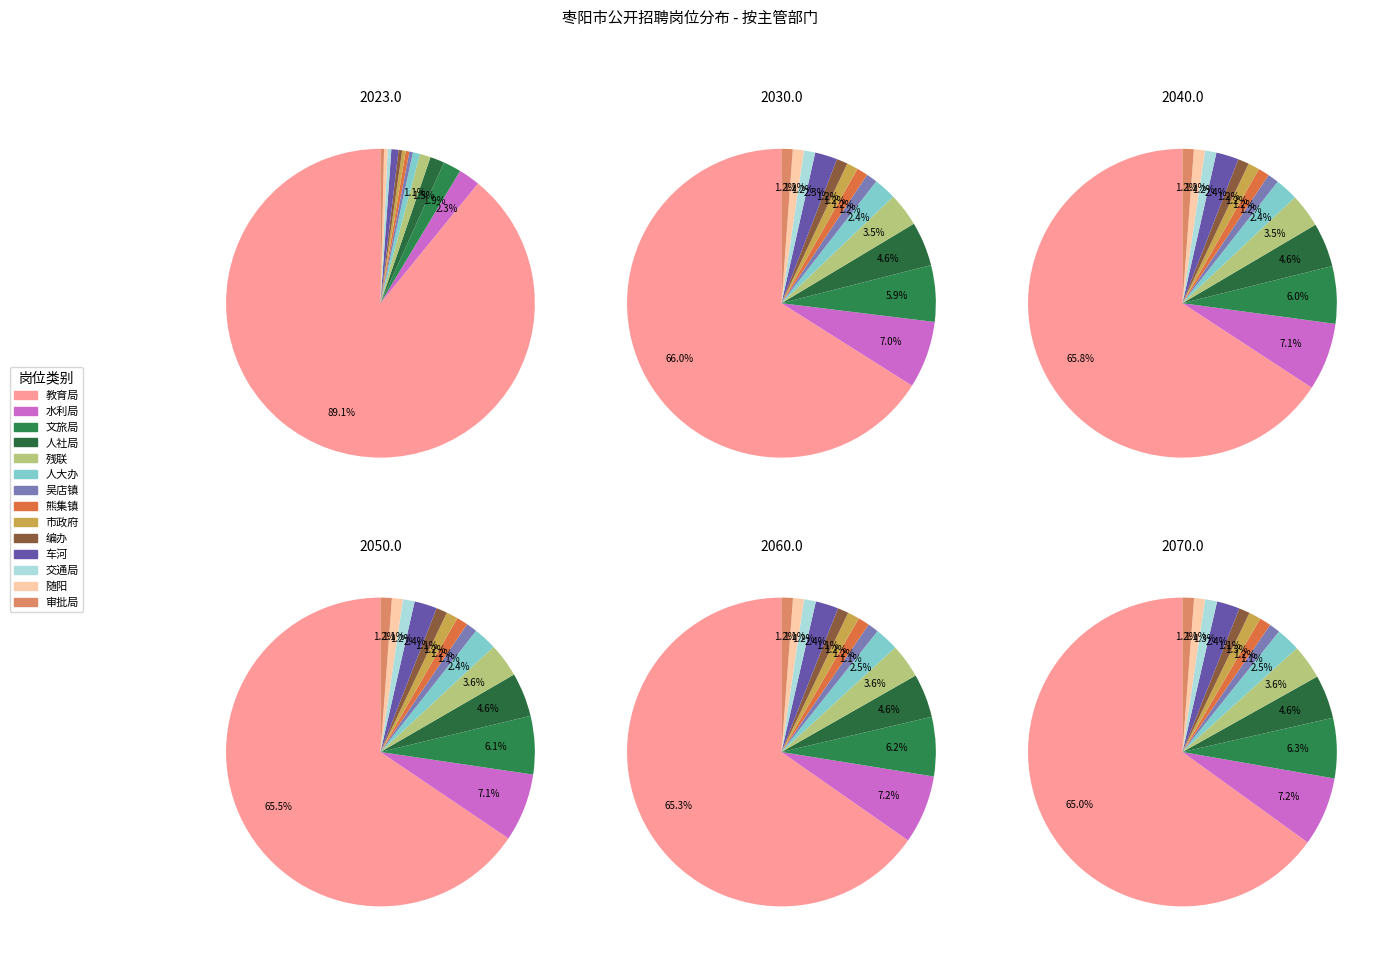

Which category accounts for the majority?

枣阳市教育局